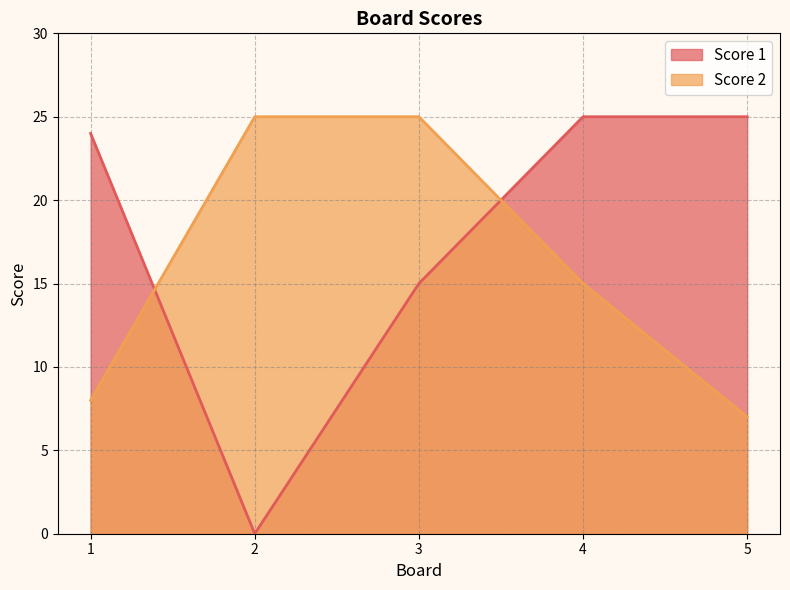

Is the value of Score 2 at 3 greater than the value of Score 1 at 1?

Yes